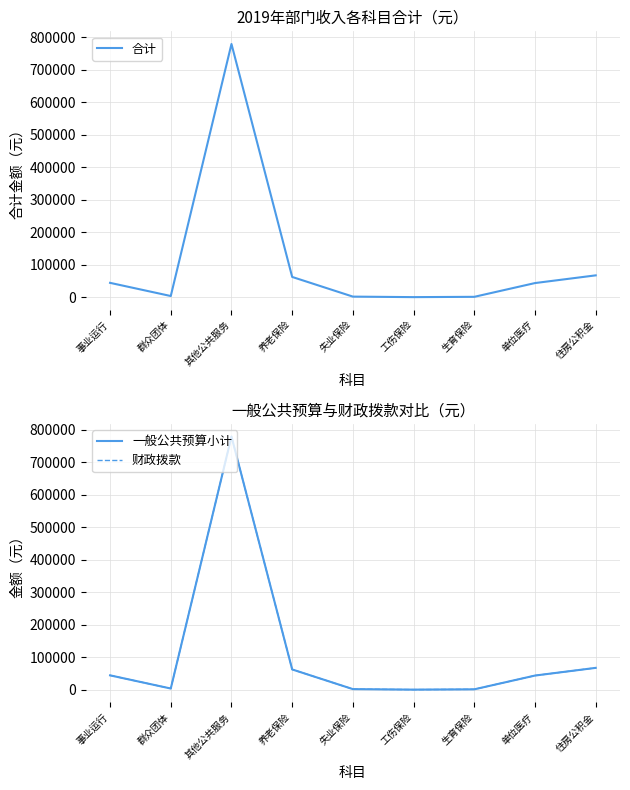

At which category does the chart reach its minimum across all series?

工伤保险